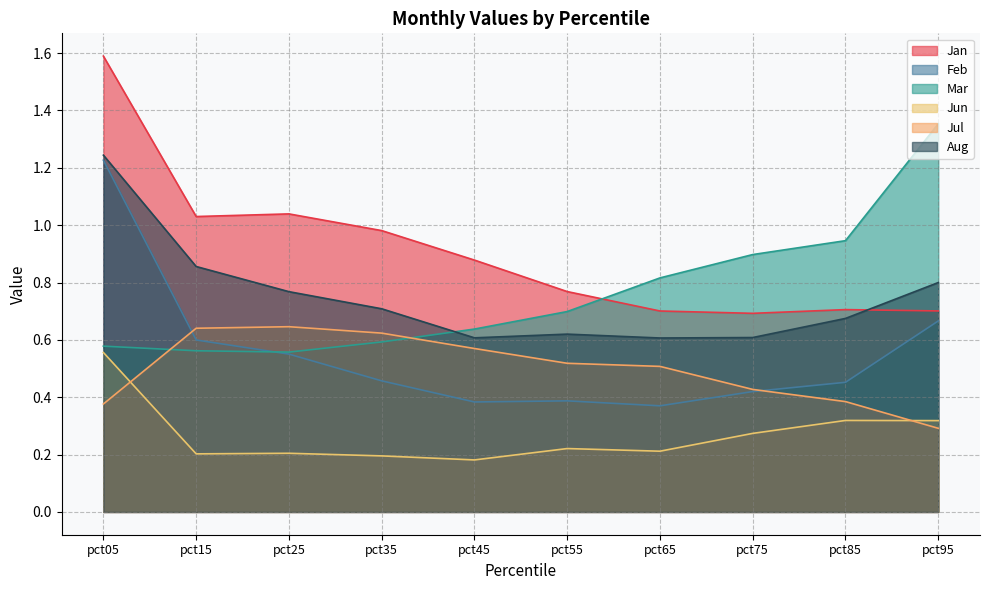

Is the value of Feb at pct25 greater than the value of Mar at pct55?

No